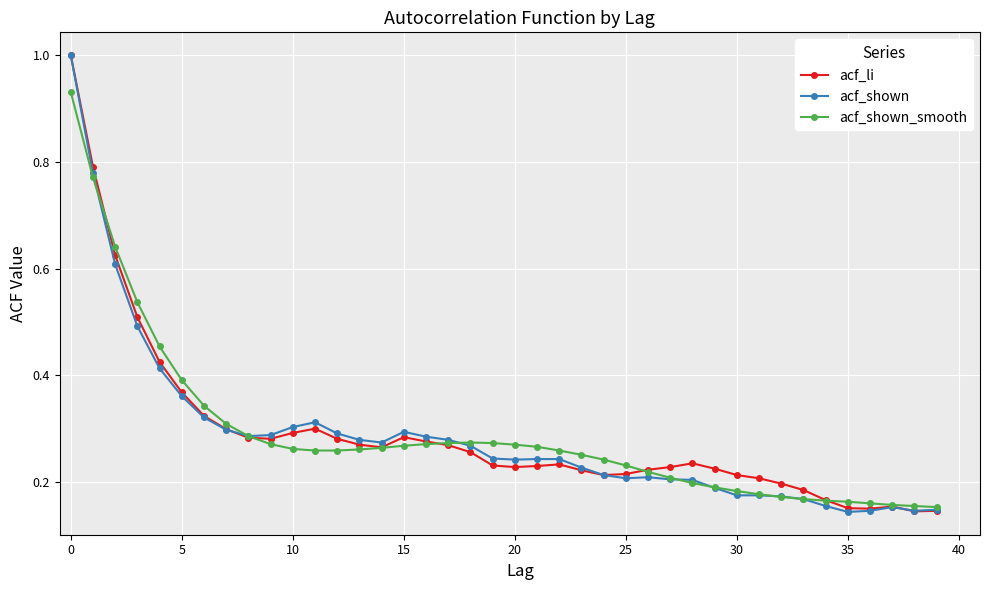

What is the greatest value displayed?

1.0